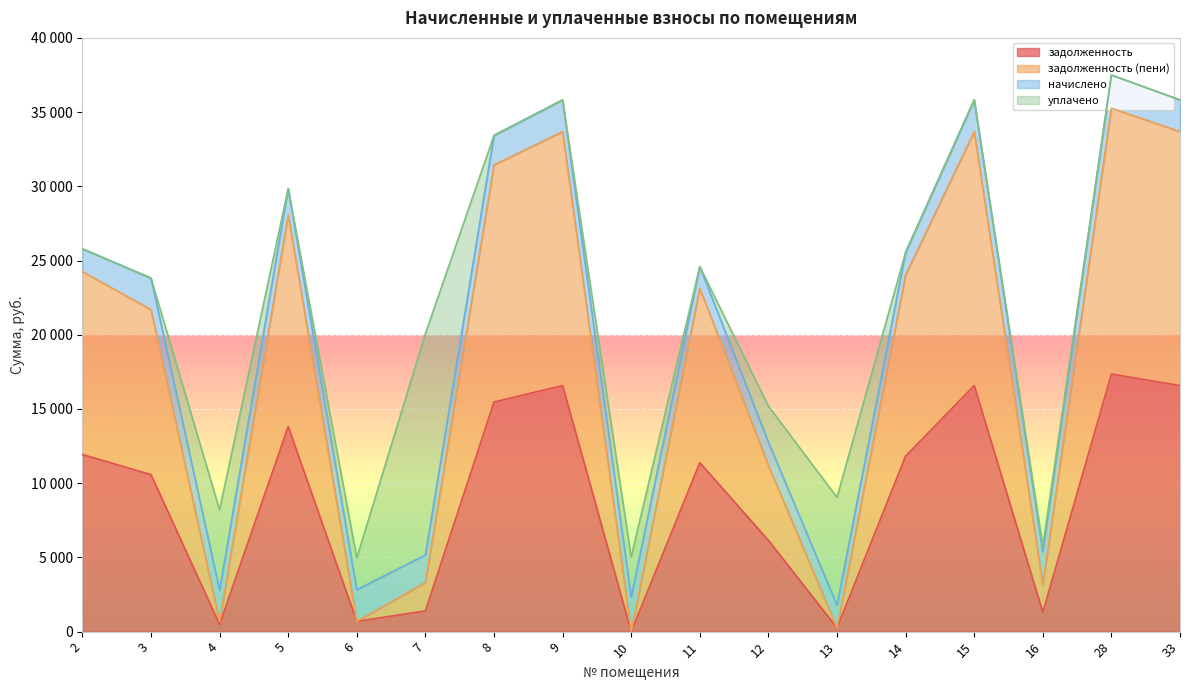

What is the difference between the задолженность values at 16 and 15?

15276.8